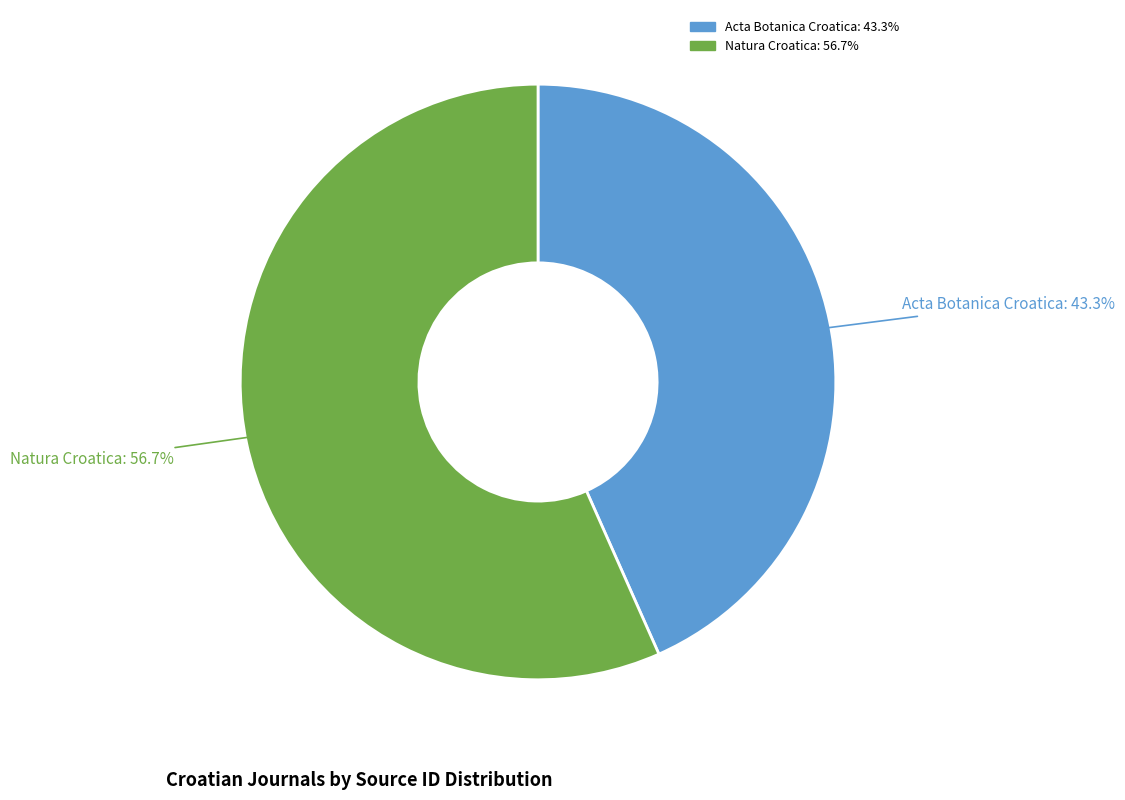

Which has a higher value, Acta Botanica Croatica or Natura Croatica?

Natura Croatica